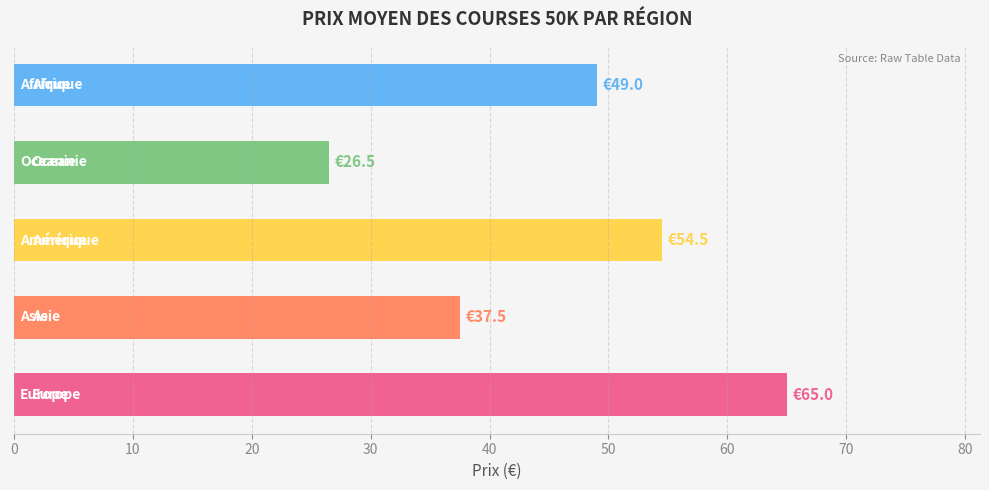

Reading bottom to top, extract all data points from this chart.

65.0	37.5	54.5	26.5	49.0